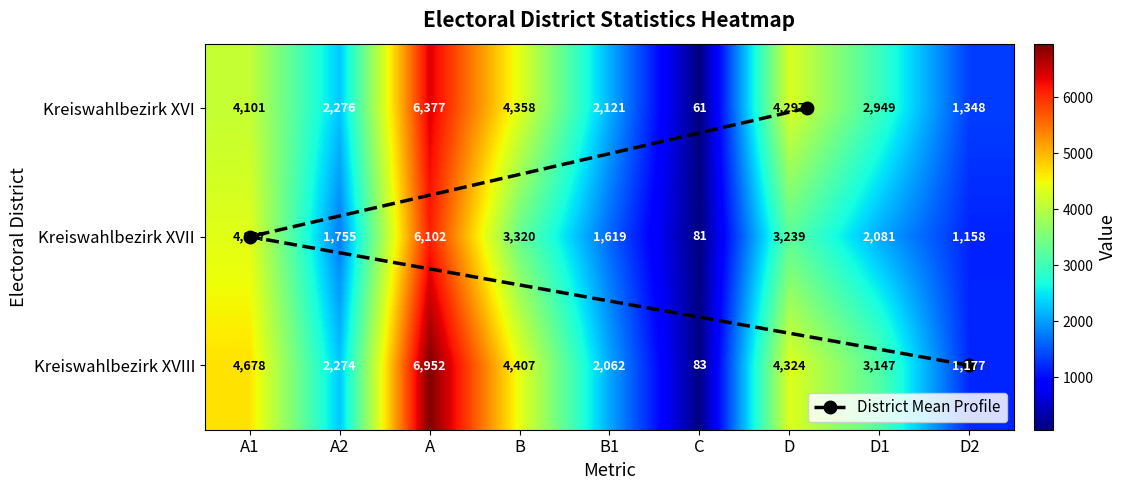

Is it true that Kreiswahlbezirk XVI equals 2949 at D1?

True